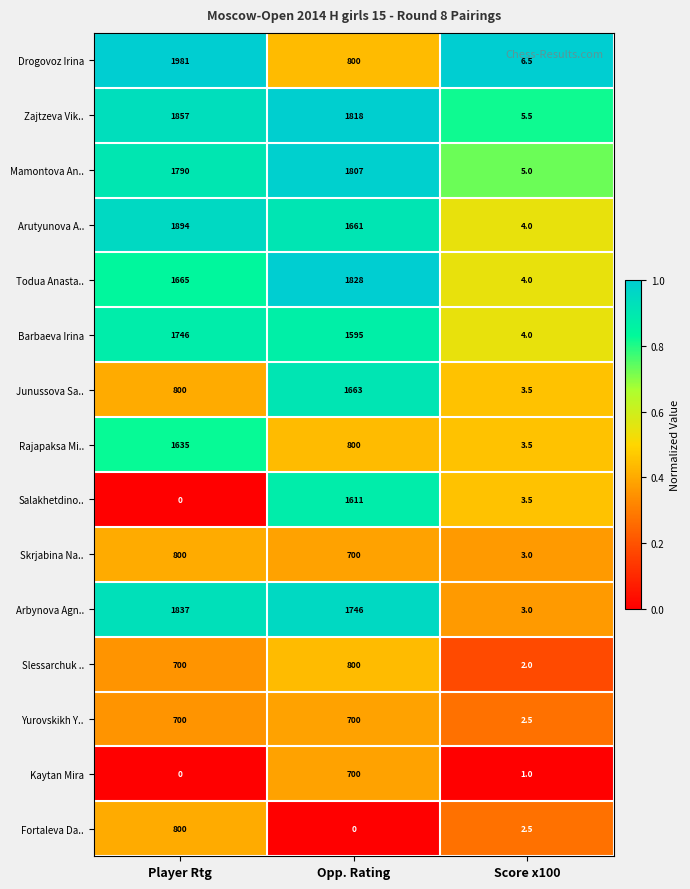

Which category has the highest value across all series?

Player Rtg